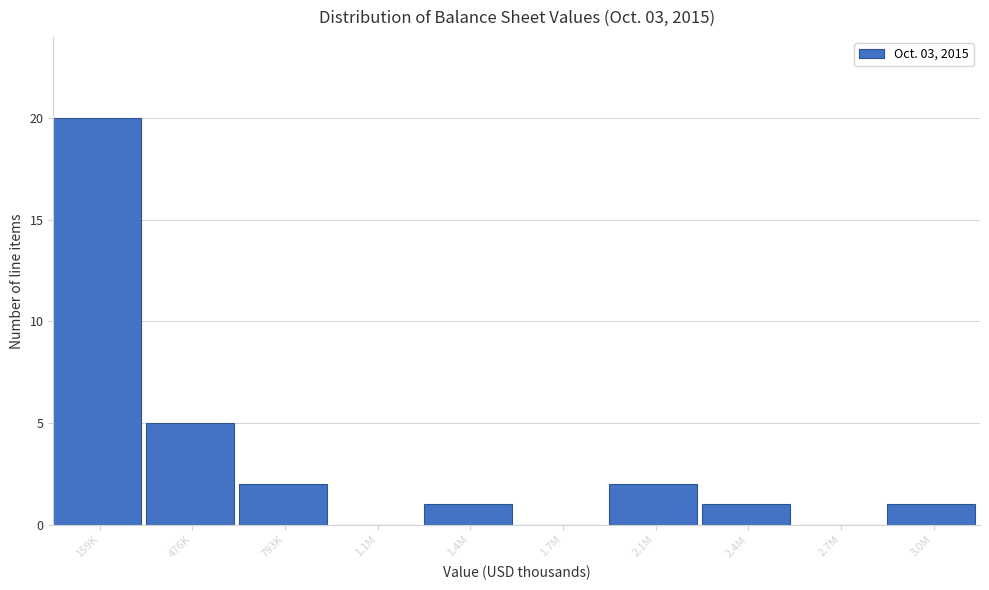

Reading left to right, extract all data points from this chart.

159K=20	476K=5	793K=2	1.1M=0	1.4M=1	1.7M=0	2.1M=2	2.4M=1	2.7M=0	3.0M=1